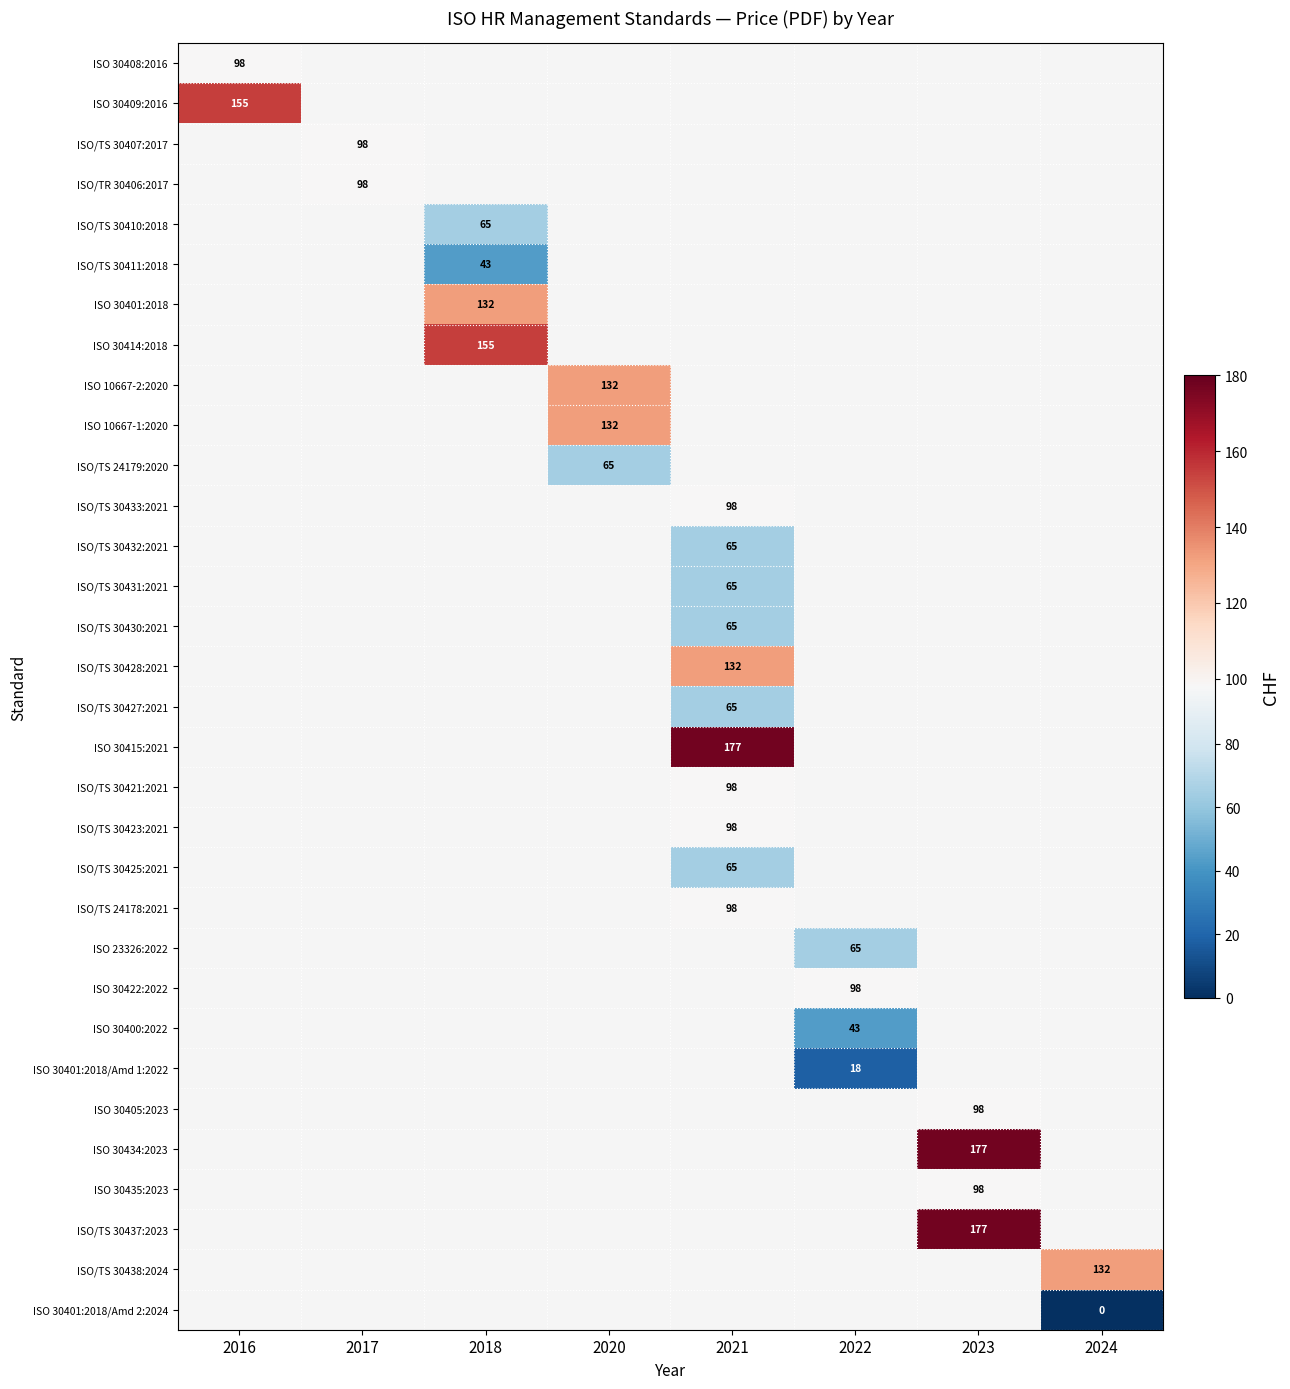

True or false: ISO/TS 30437:2023 has a value of 177 at 2023.

True